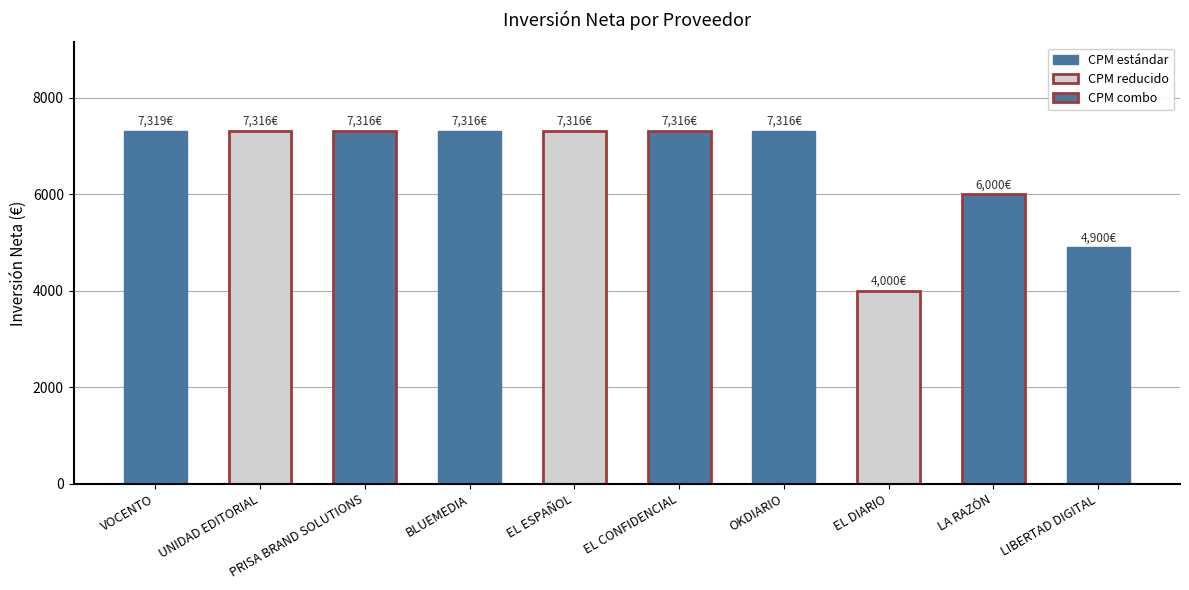

What is the sum of all values?

66115.7